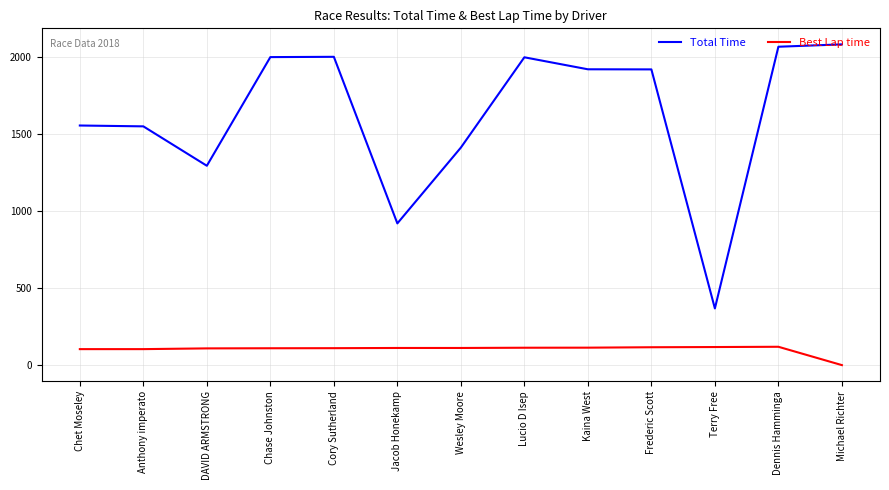

The Total Time series shows 3410.0 at Frederic Scott. True or false?

False